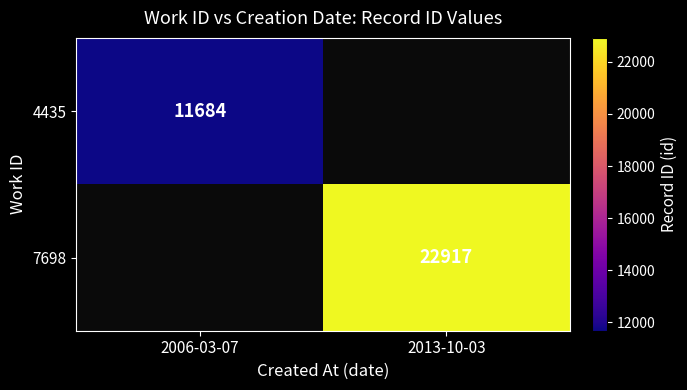

The value of 4435 at 2006-03-07 is 11684. True or false?

True